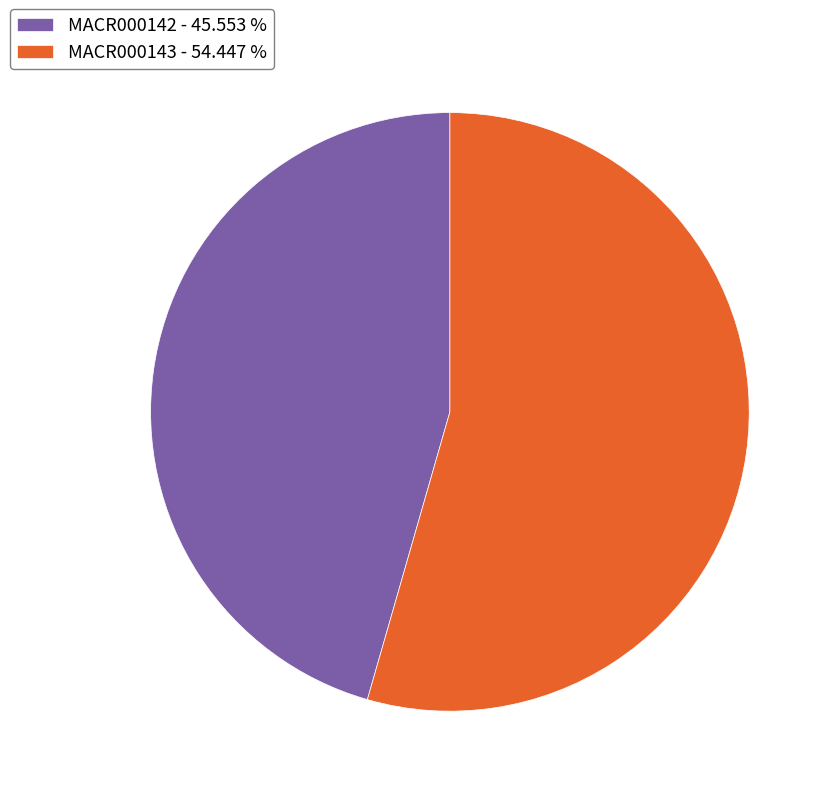

Is MACR000142 the majority of the pie?

No